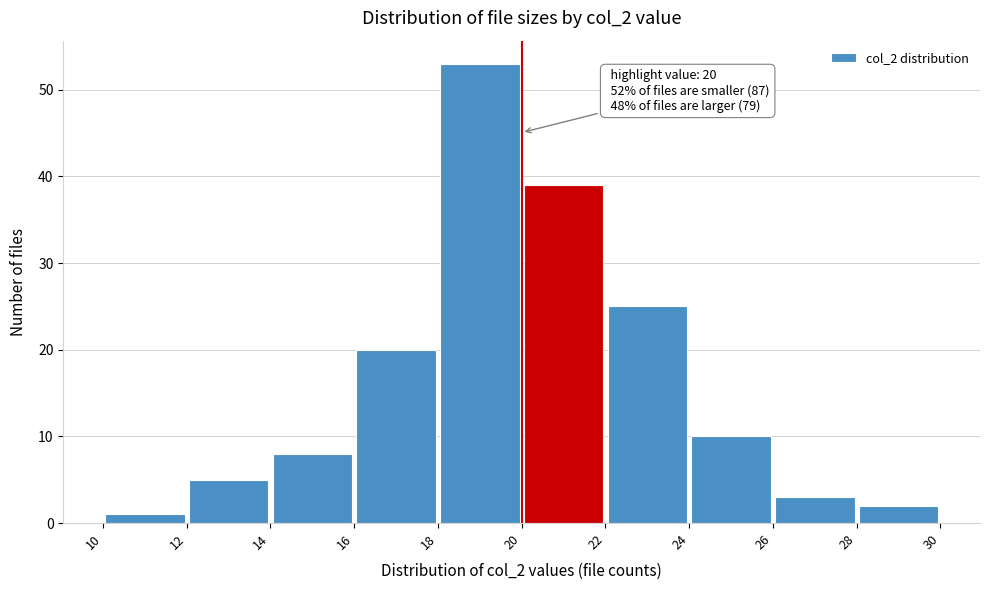

Which range on the x-axis has the tallest bar?

18 to 20